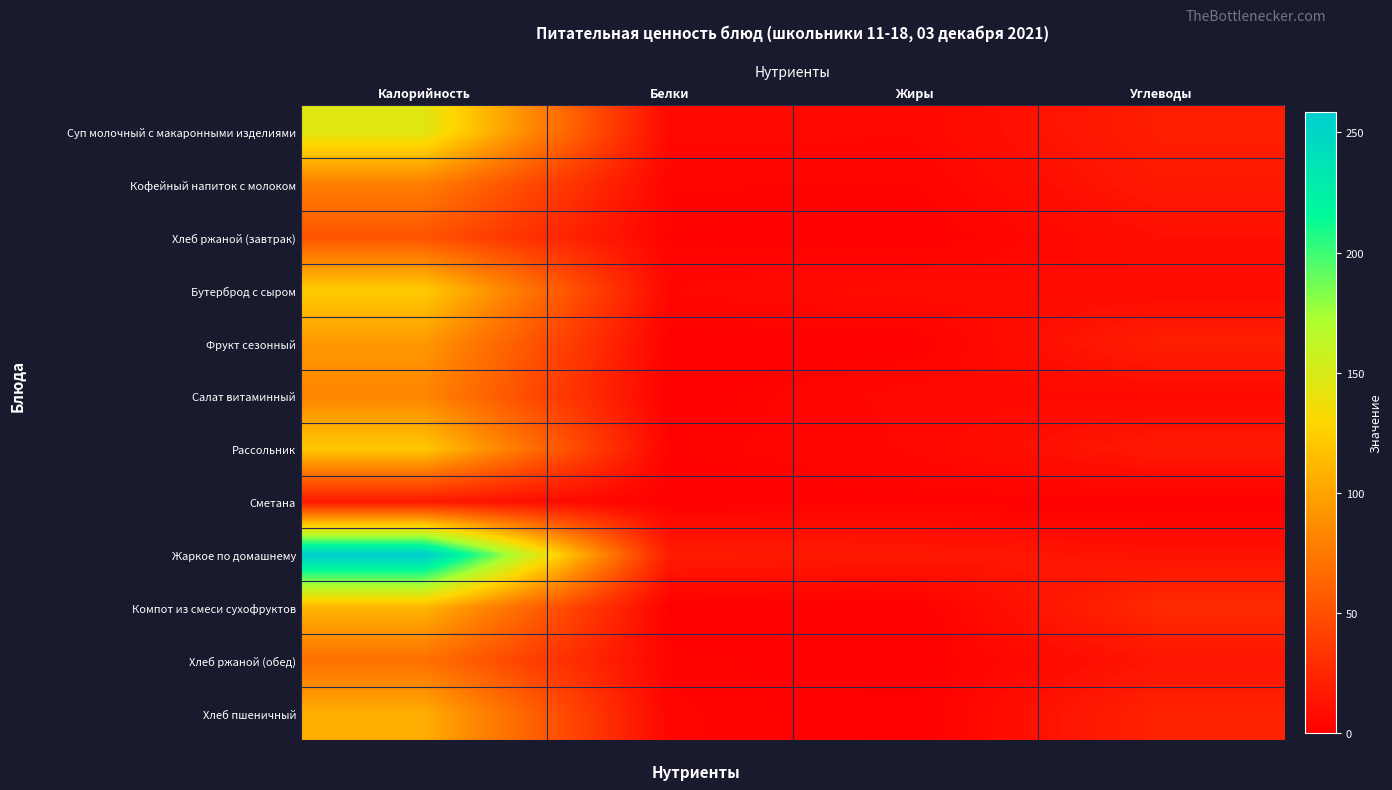

Which series has the largest total across all categories?

Жаркое по домашнему